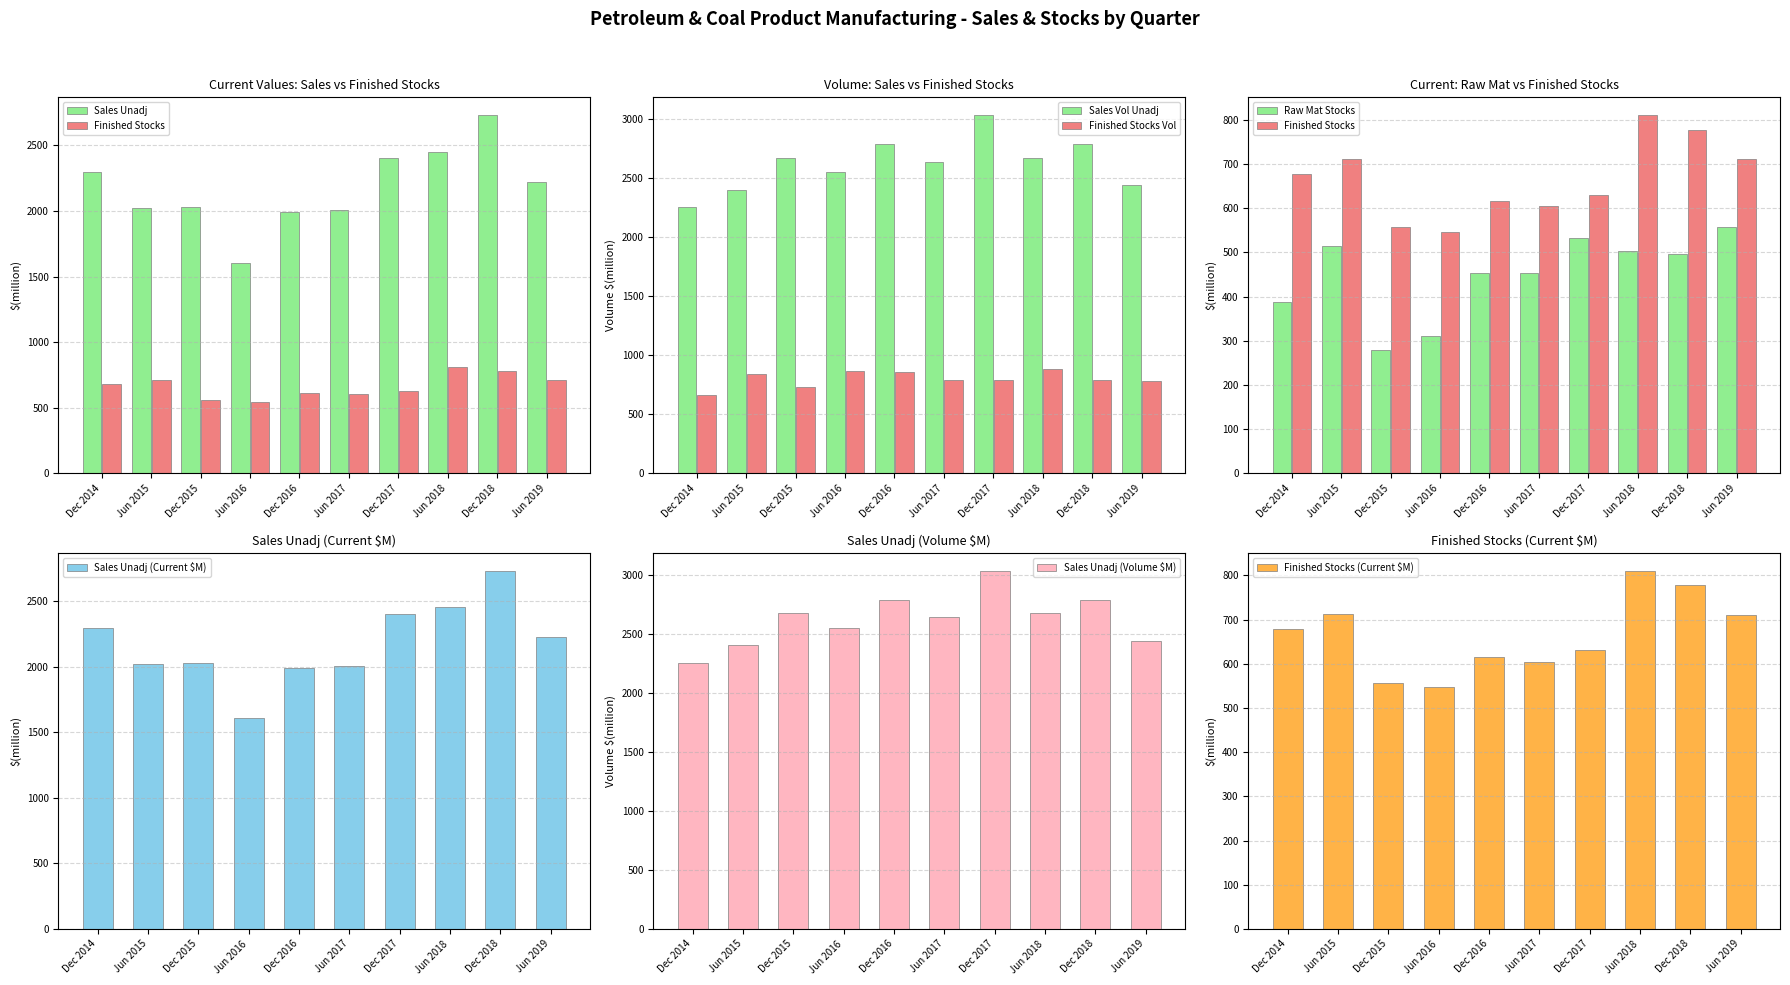

What is the sum of the Finished Stocks Vol values at Jun 2018 and Dec 2016?

1746